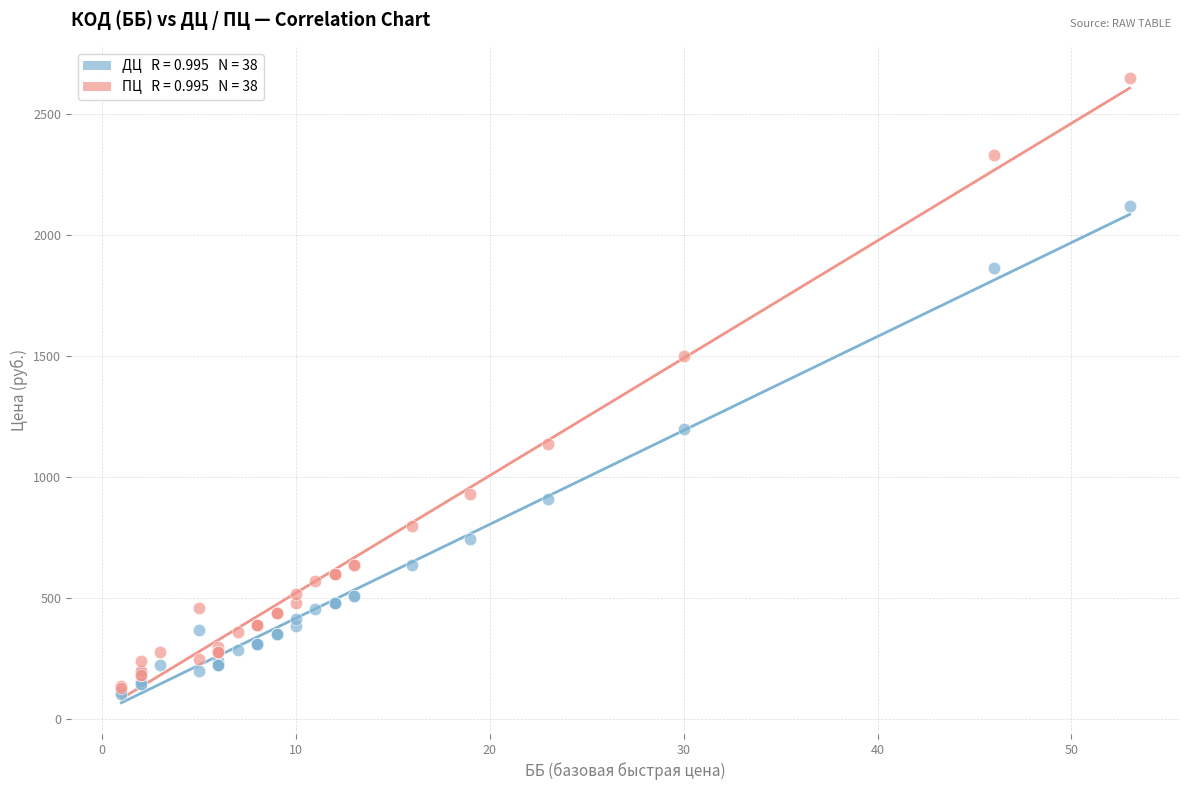

Across all series, what Y value is closest to 1377?

1500